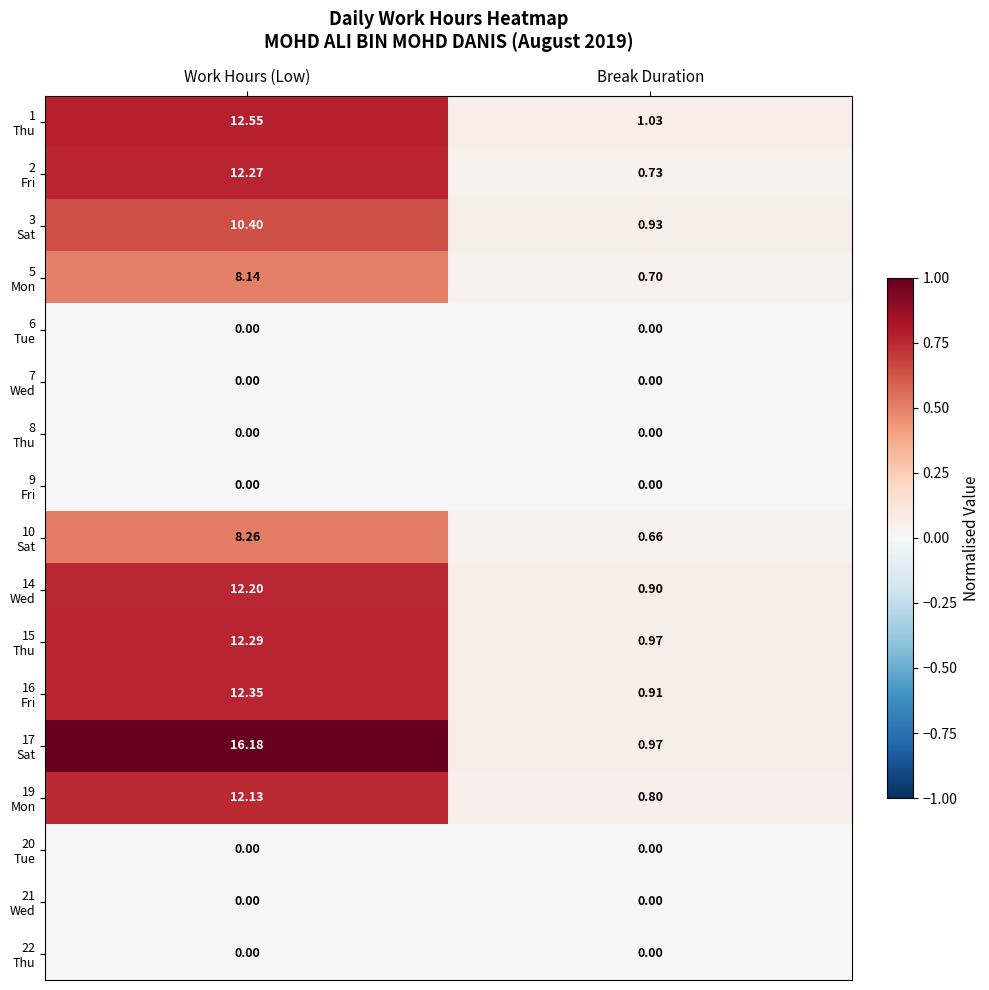

At which category does the chart reach its peak across all series?

Work Hours (Low)